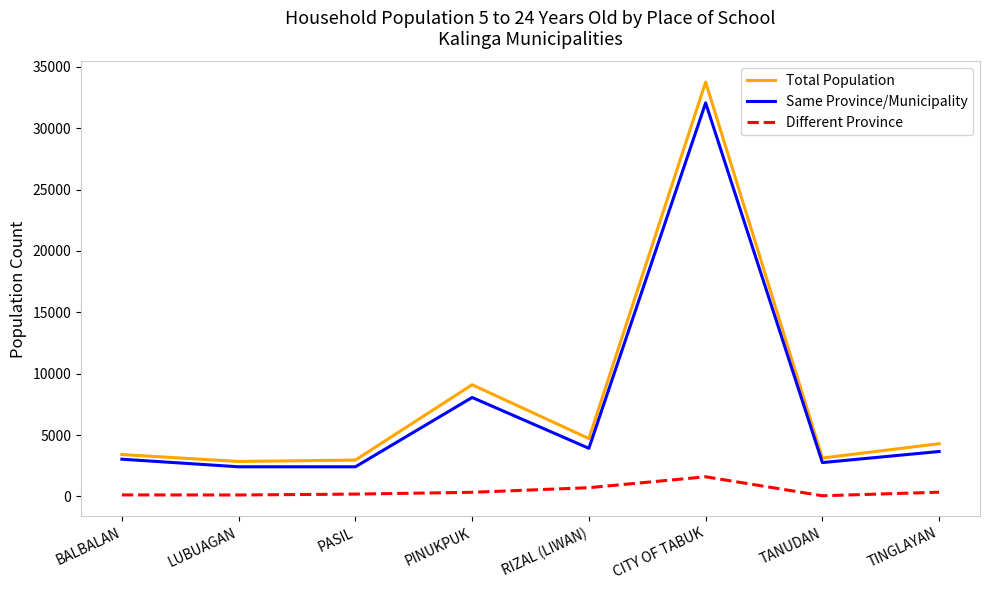

What is the difference between the maximum and minimum values in the Total Population series?

30907